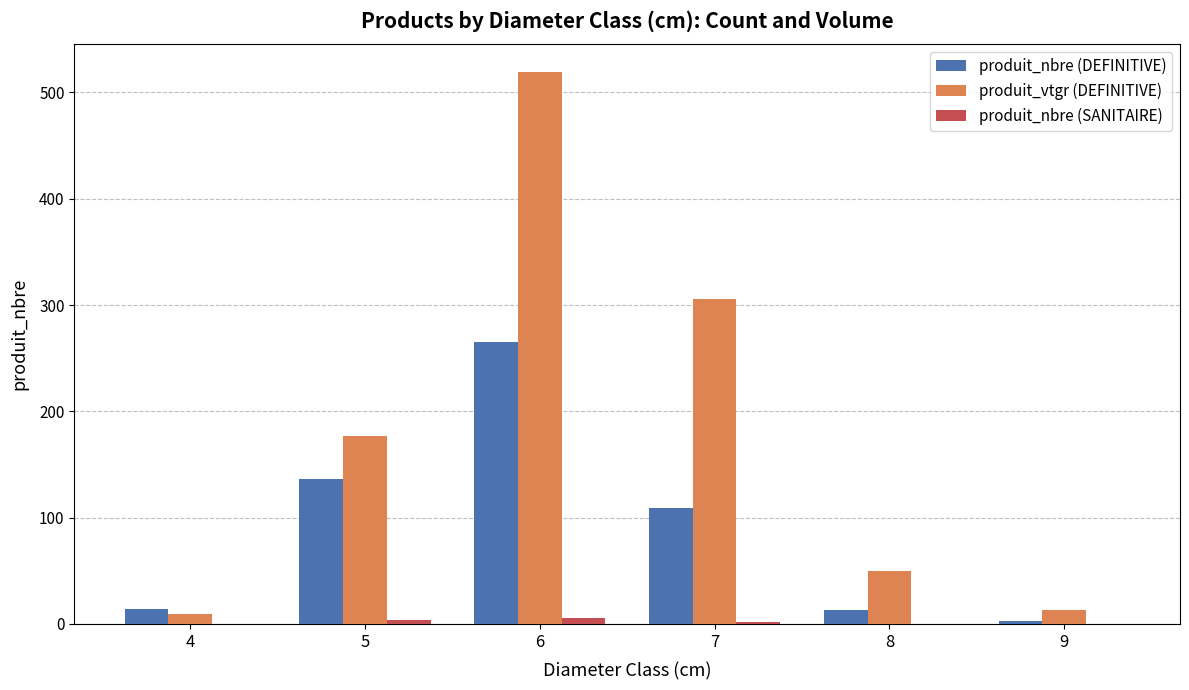

What is the sum of the produit_vtgr (DEFINITIVE) values at 9 and 5?

190.7